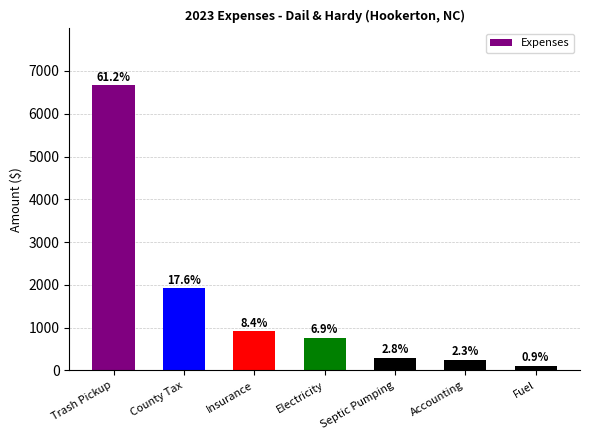

What is the ratio of the value at Electricity to the value at Septic Pumping?

2.5